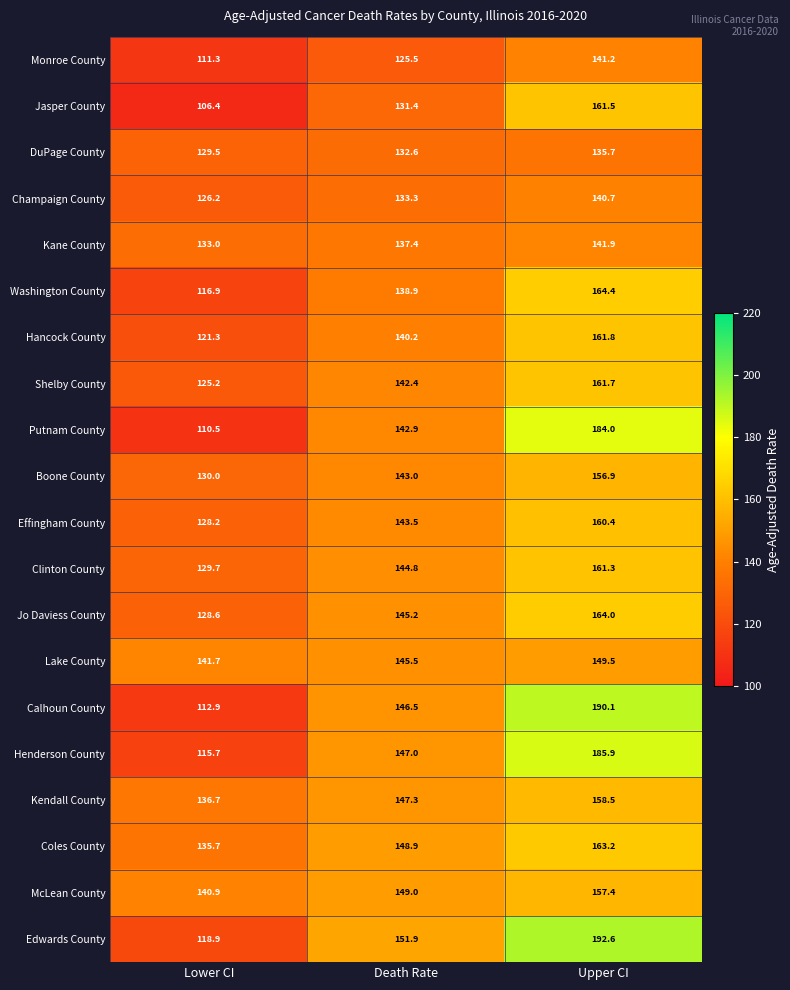

What is the spread (max minus min) of values at Death Rate?

26.4